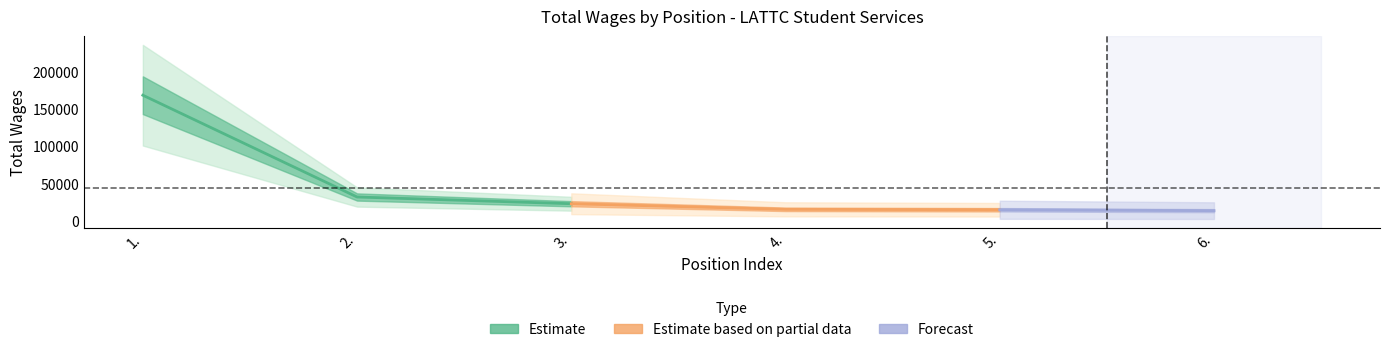

Reading left to right, extract all data points from this chart.

1.=168171	2.=32183	3.=23191	4.=15707	5.=15128	6.=13936